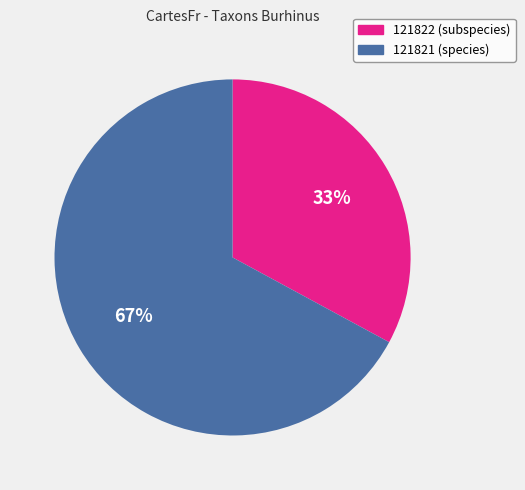

What is the smallest slice in the pie chart?

121822